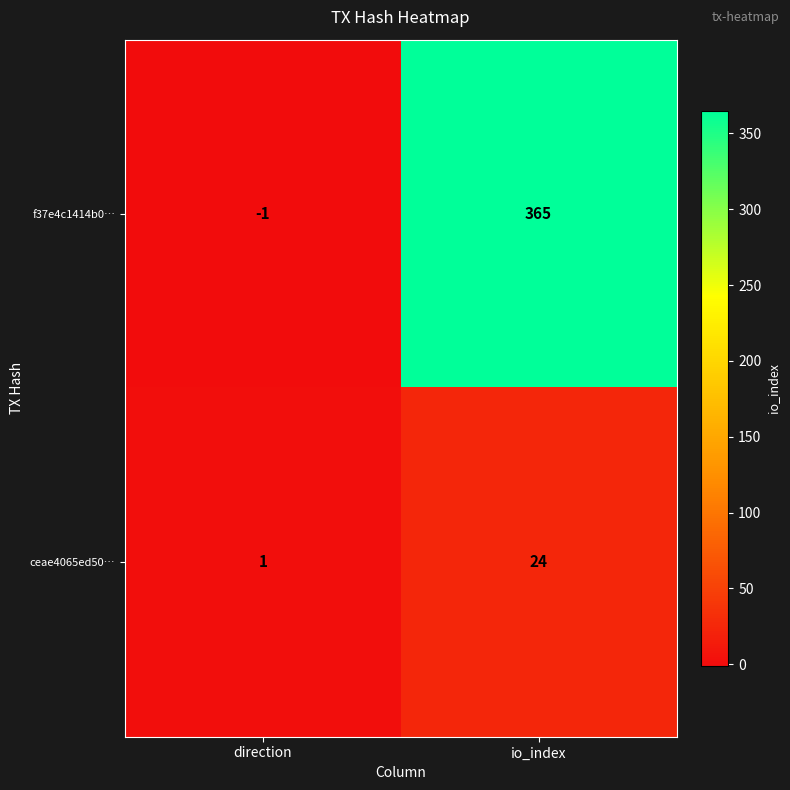

Rank the series by their average value, from highest to lowest.

f37e4c1414b0…, ceae4065ed50…